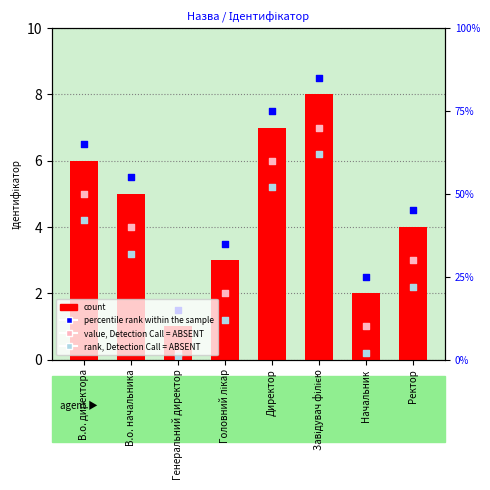

Which series contains the highest Y value?

percentile rank within the sample